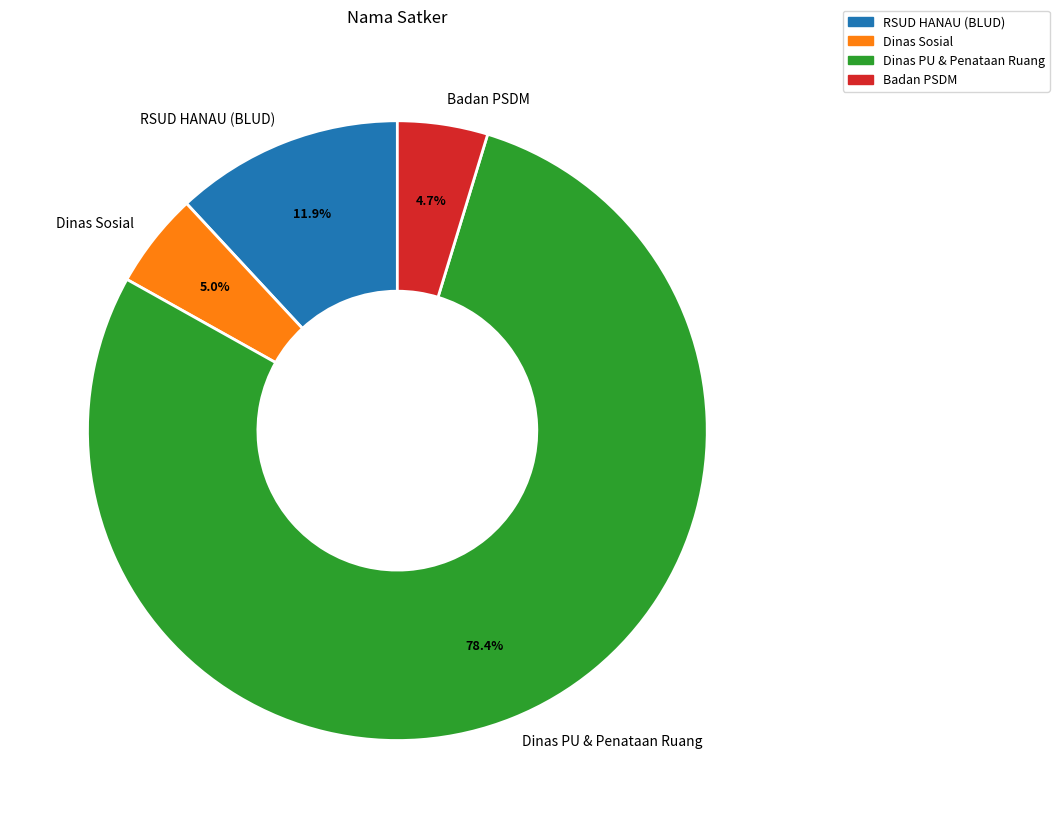

Approximately how many times larger is the value at Badan PSDM compared to RSUD HANAU (BLUD)?

0.4